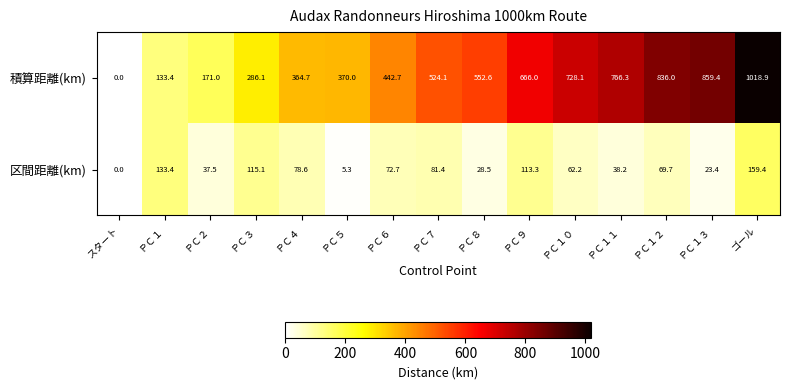

Reading left to right, what are all the values shown in this chart?

積算距離(km): 0.0	133.4	171.0	286.1	364.7	370.0	442.7	524.1	552.6	666.0	728.1	766.3	836.0	859.4	1018.9
区間距離(km): 0.0	133.4	37.5	115.1	78.6	5.3	72.7	81.4	28.5	113.3	62.2	38.2	69.7	23.4	159.4